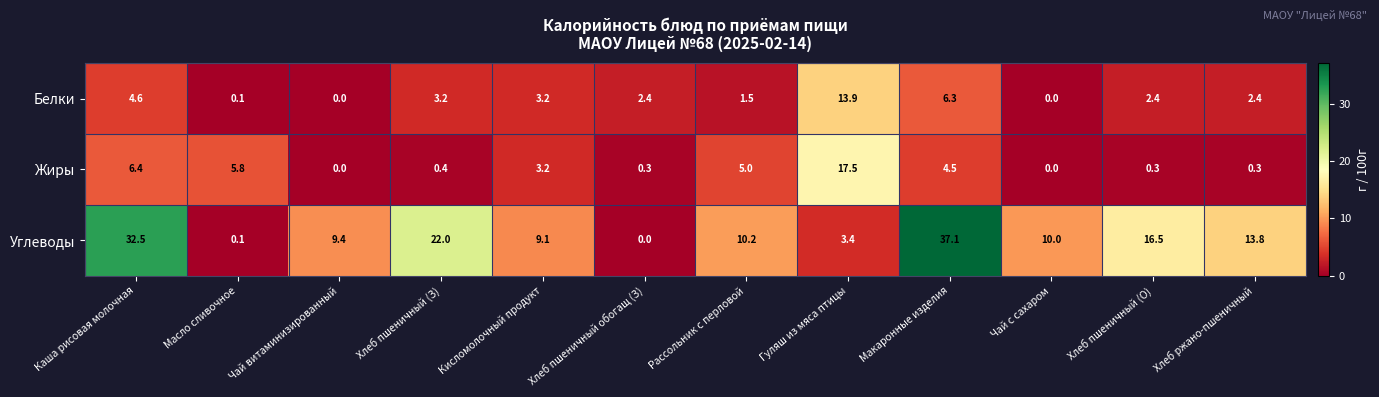

What is the difference between the maximum and second lowest values in the Жиры series?

17.5